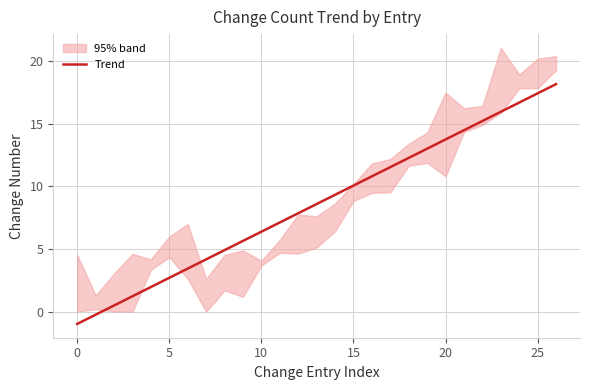

The value of Trend at 20 is 13.7. True or false?

True